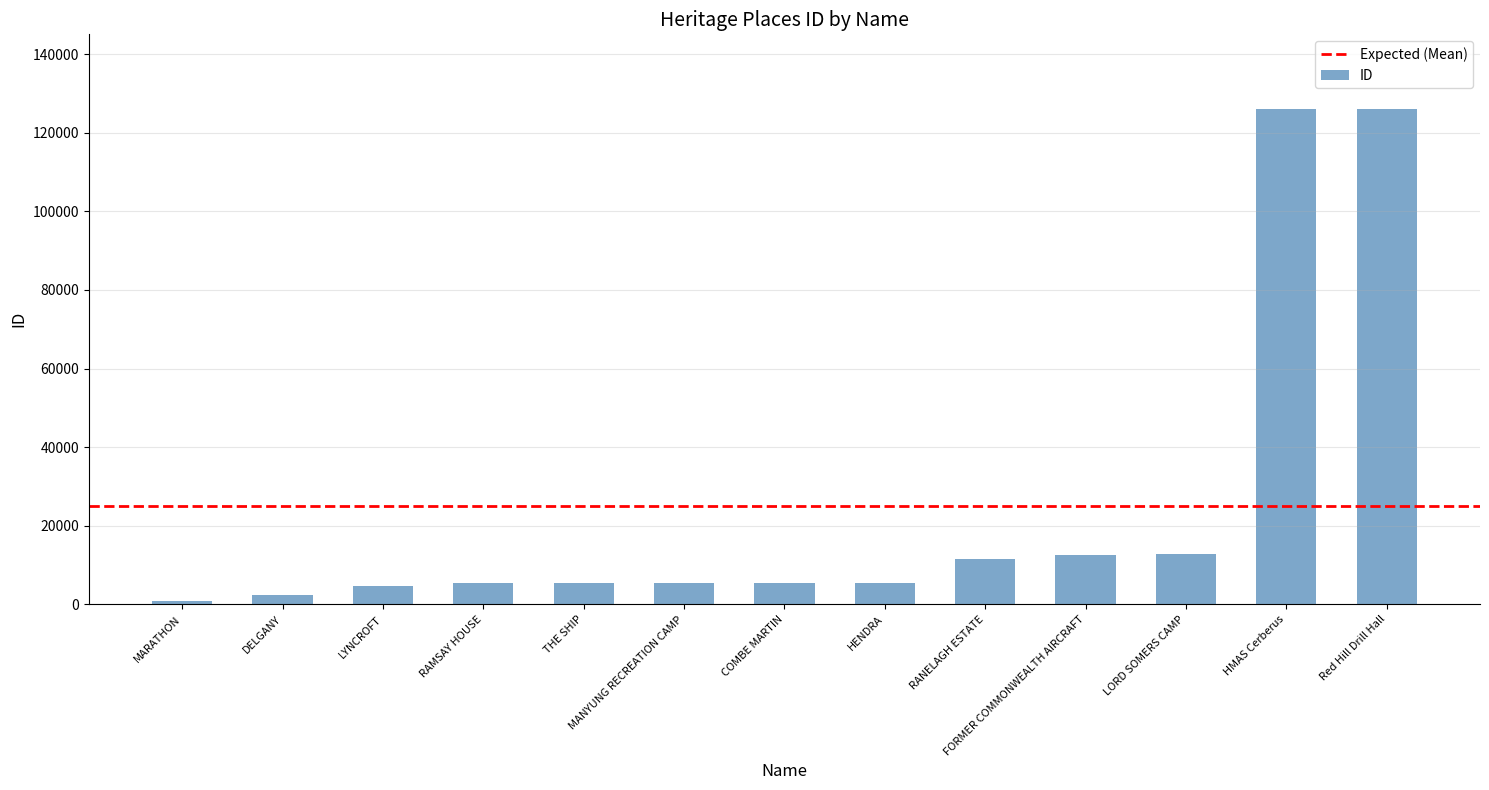

At which category does the chart reach its minimum across all series?

MARATHON